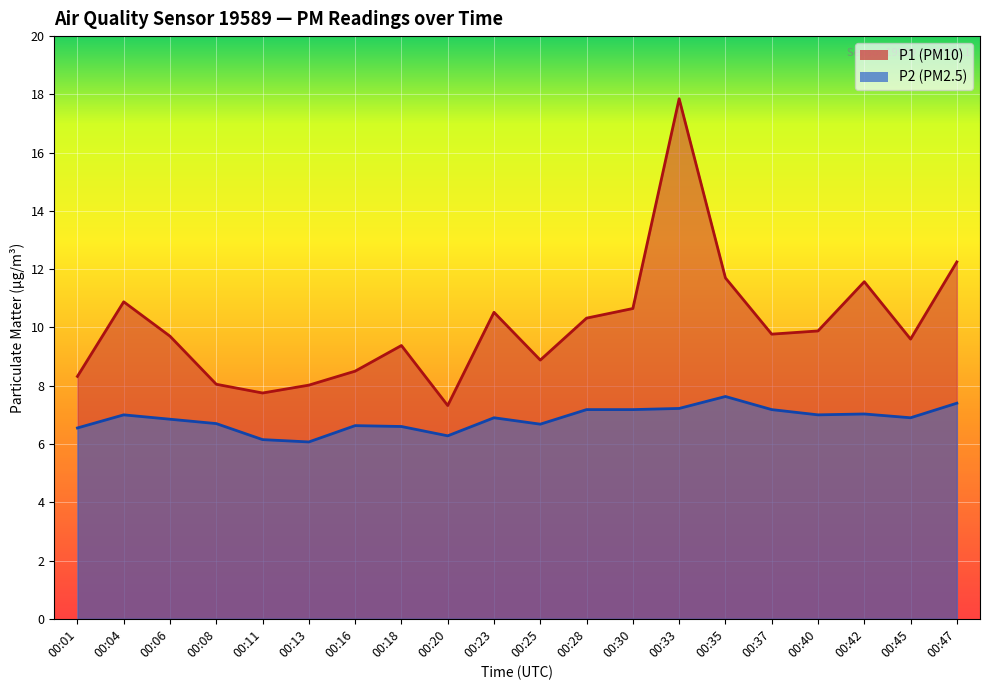

What is the sum of all P2 values?

137.1